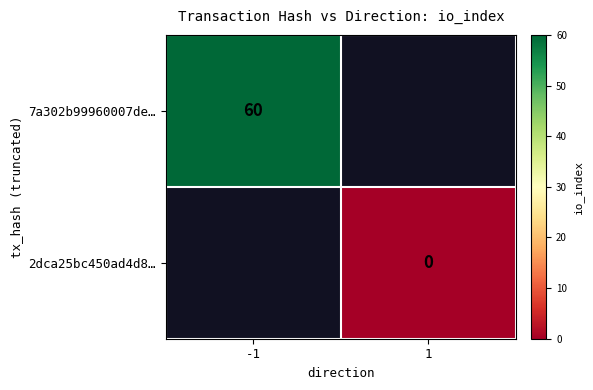

At how many categories does at least one series exceed 18?

1